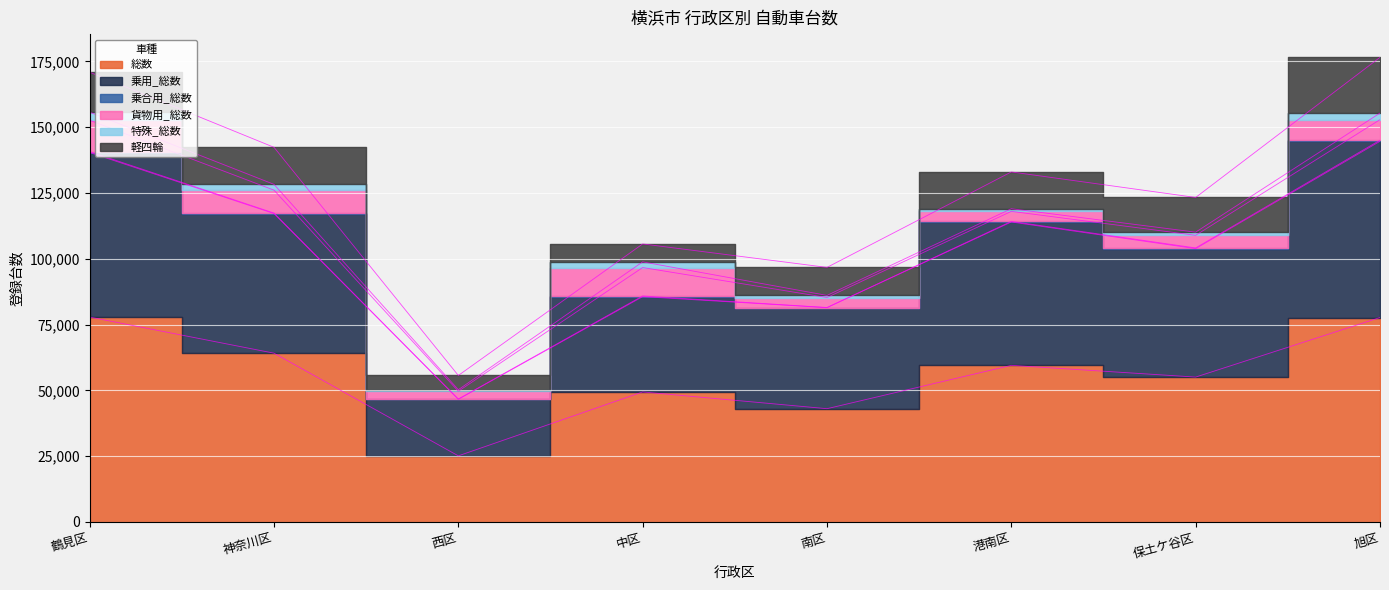

How many series are shown in this chart?

6